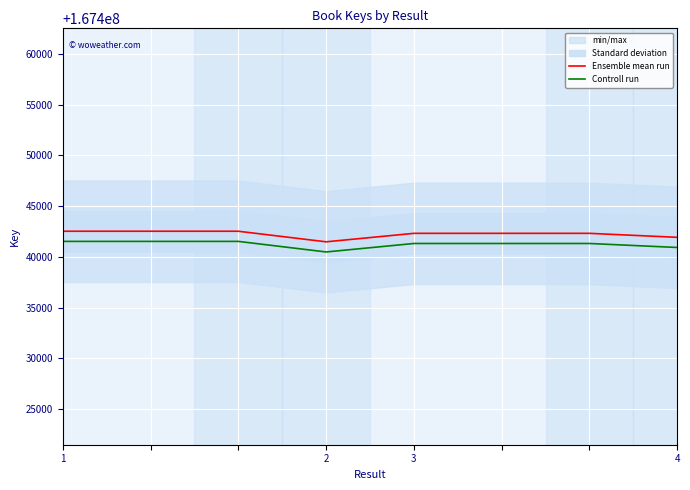

Read the Controll run value at 1, to the nearest 50.

167441500